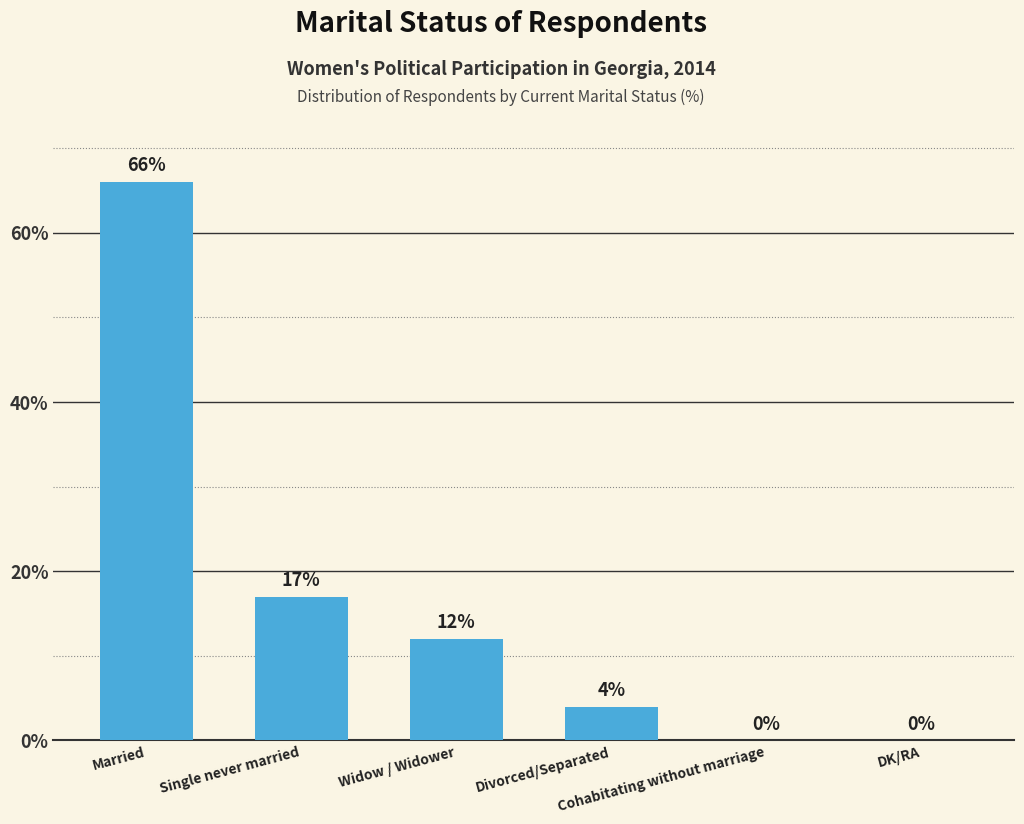

What is the greatest value displayed?

66